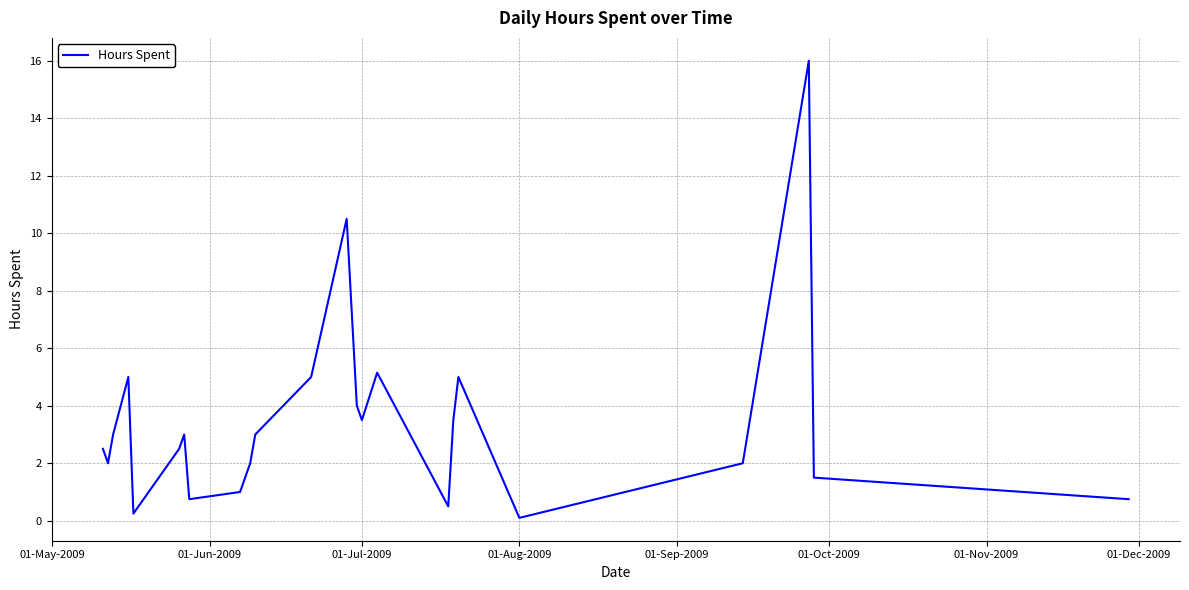

How many values are below 3?

12